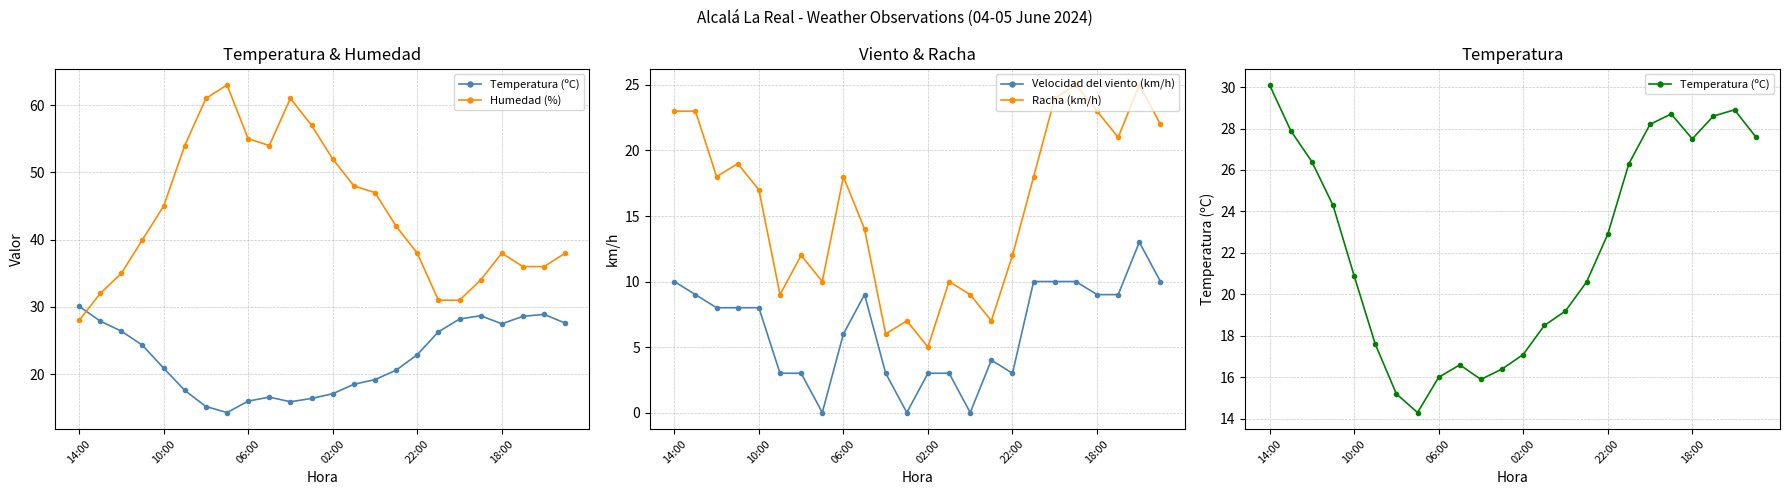

What are all the series names shown in the legend?

Temperatura (ºC), Humedad (%), Velocidad del viento (km/h), Racha (km/h)